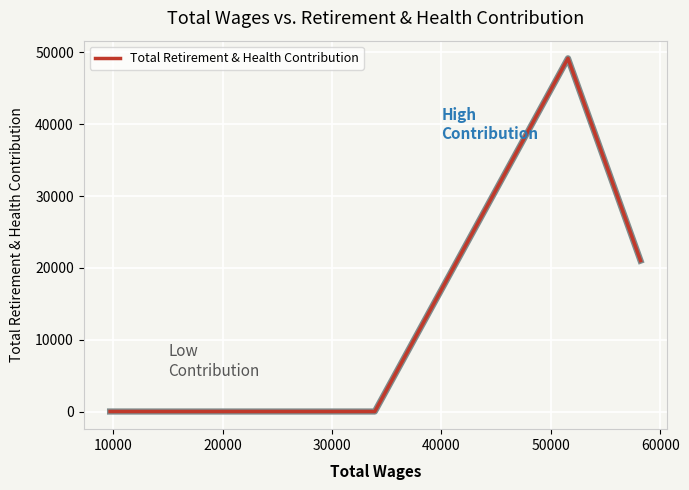

What is the difference between the maximum and minimum values?

49184